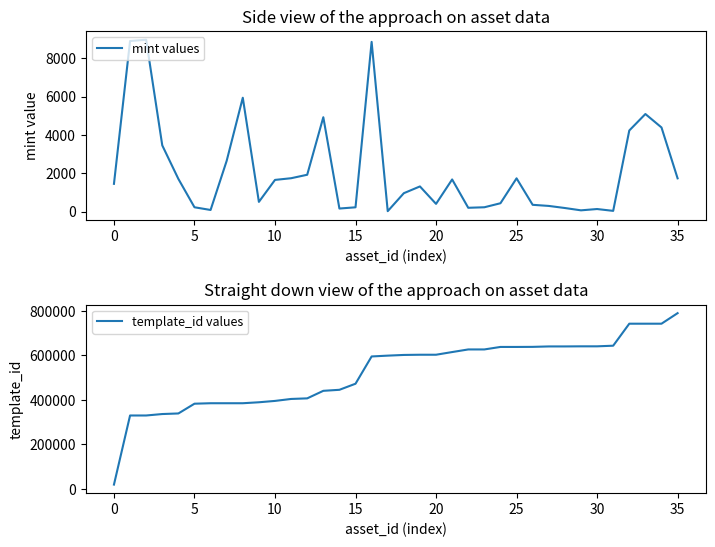

Is it true that template_id values equals 383071 at 5?

True